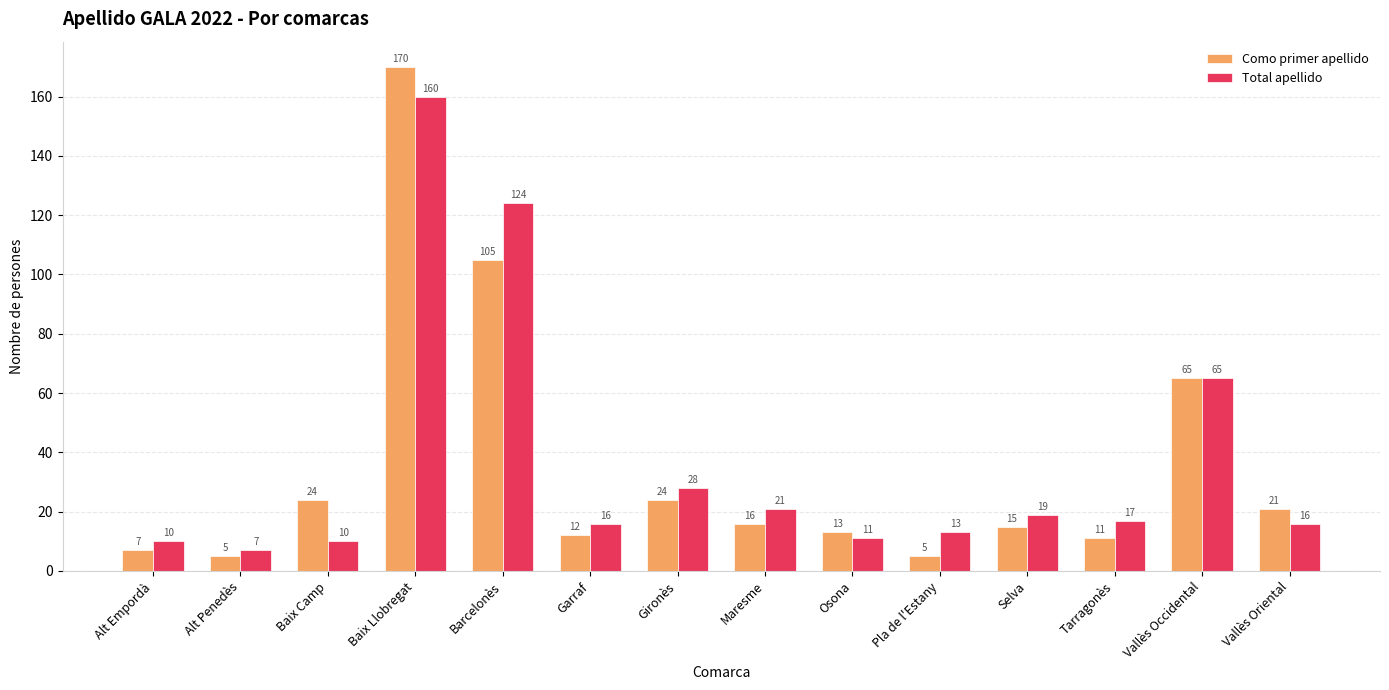

Where is Como primer apellido nearest to the value 87?

Barcelonès